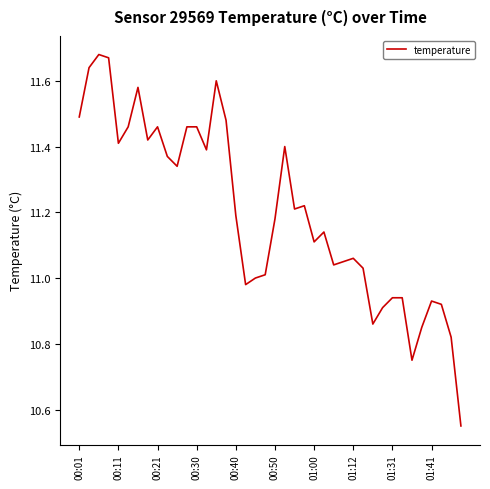

What is the difference between the maximum and minimum values?

1.1